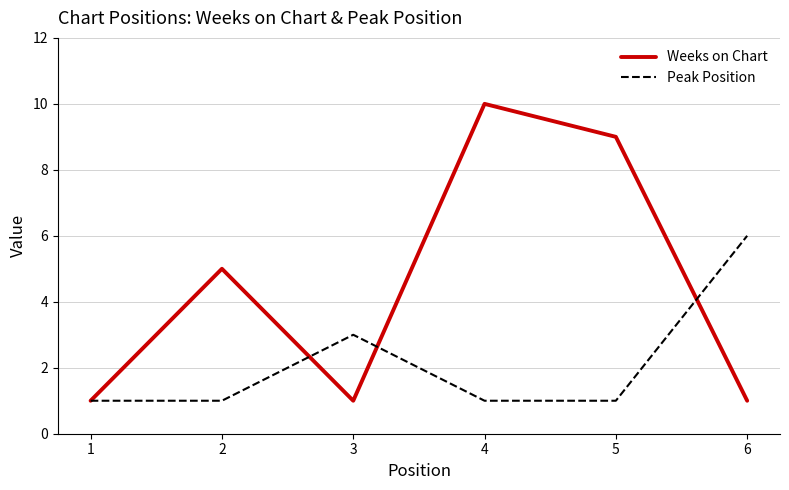

Where is the first local maximum for Peak Position?

3